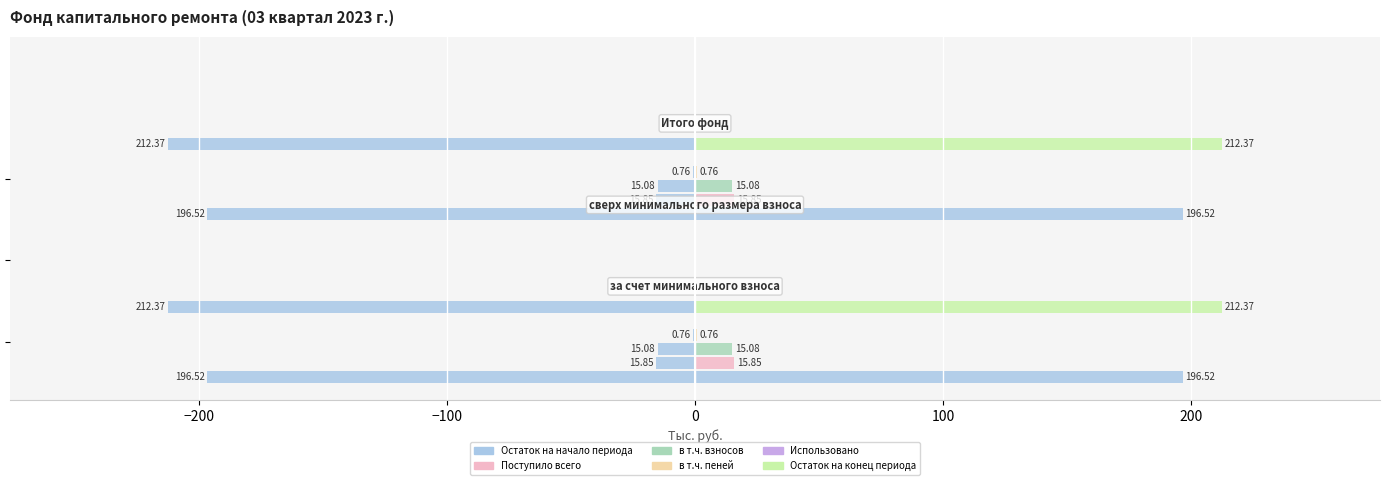

What is the highest value of the Остаток на начало периода series?

196.5